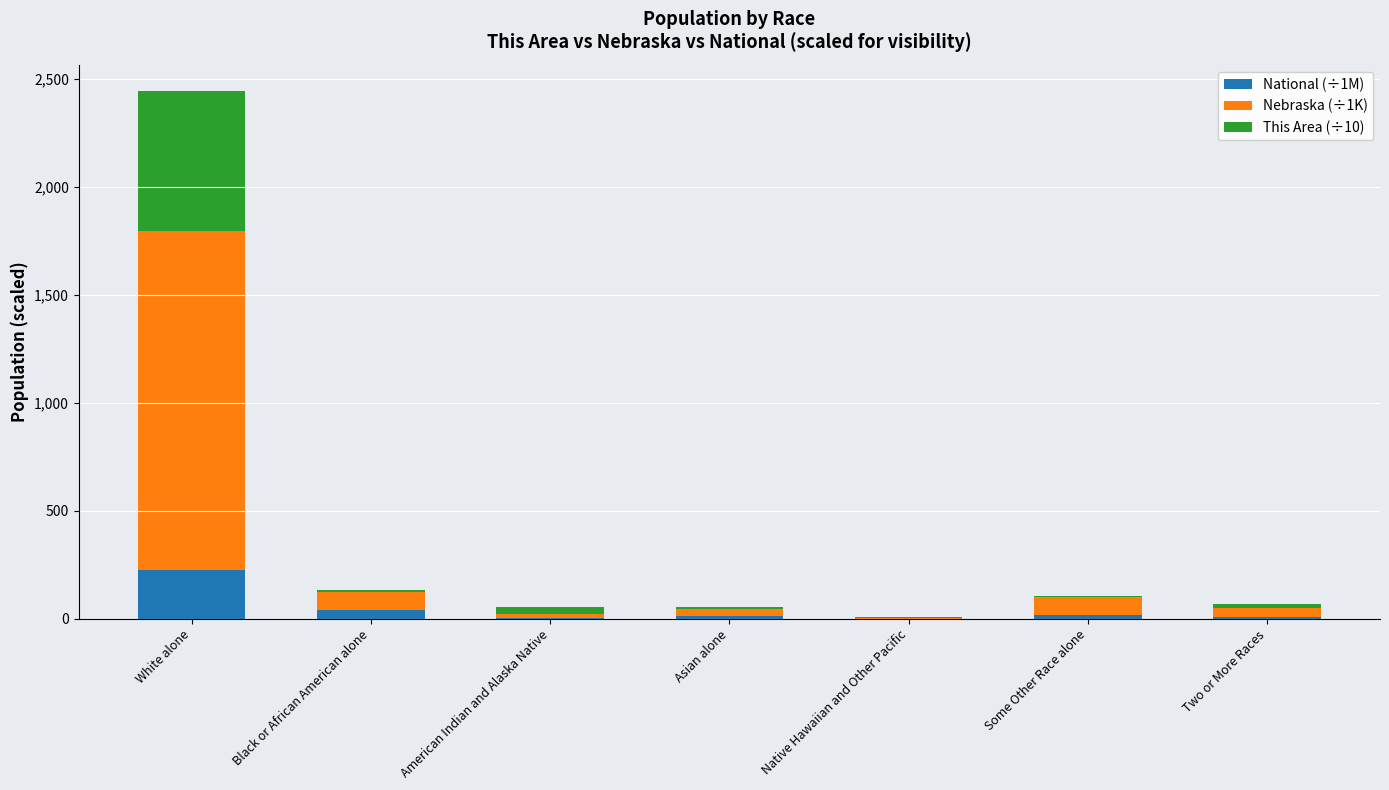

At which category is the sum across all series the highest?

White alone